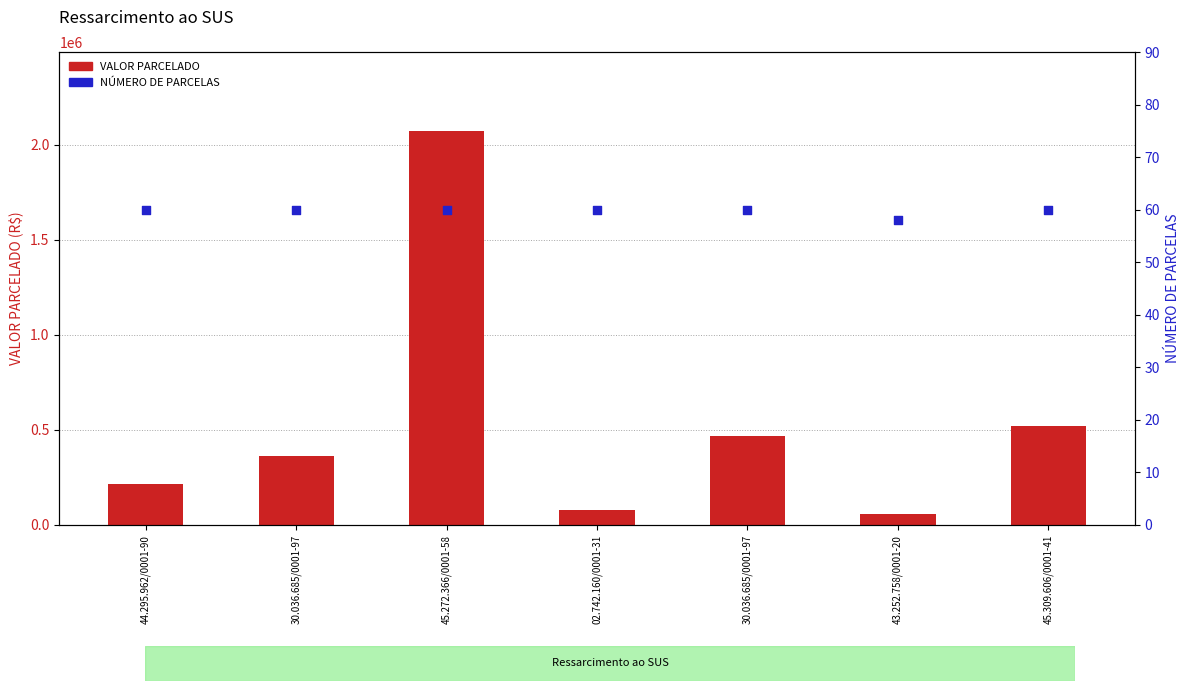

Which series contains the highest Y value?

VALOR PARCELADO